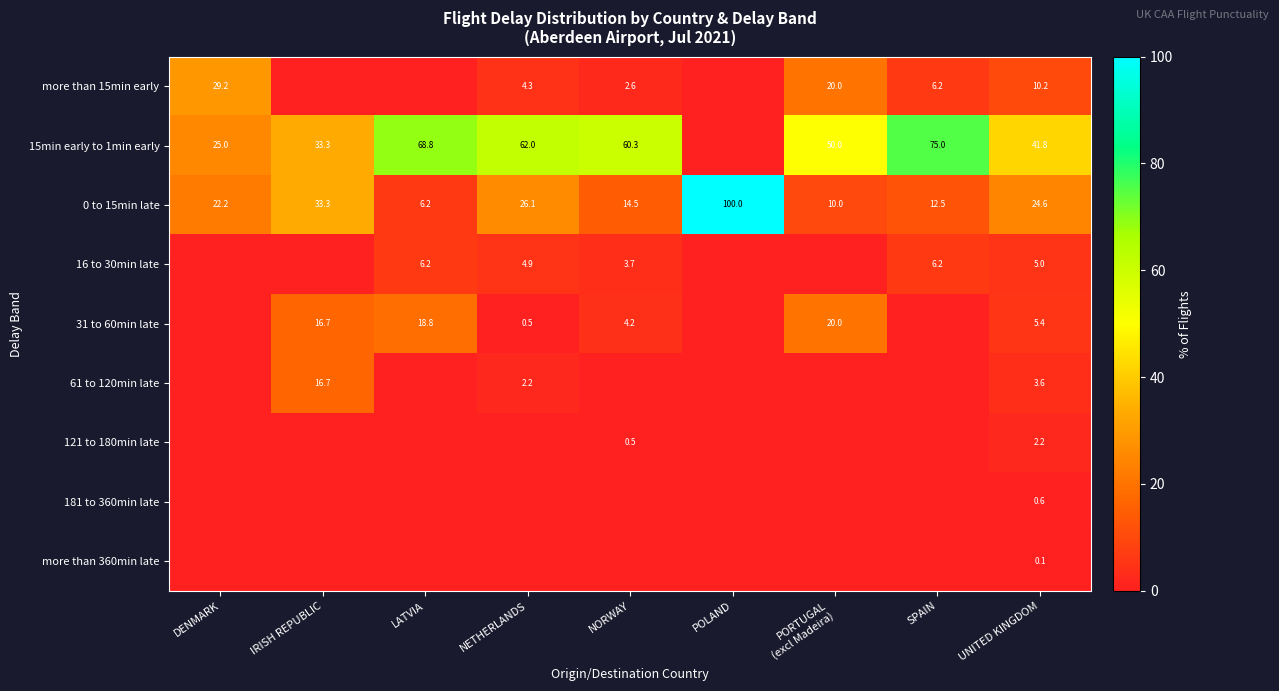

What is the difference between the more than 15min early values at NORWAY and DENMARK?

26.6